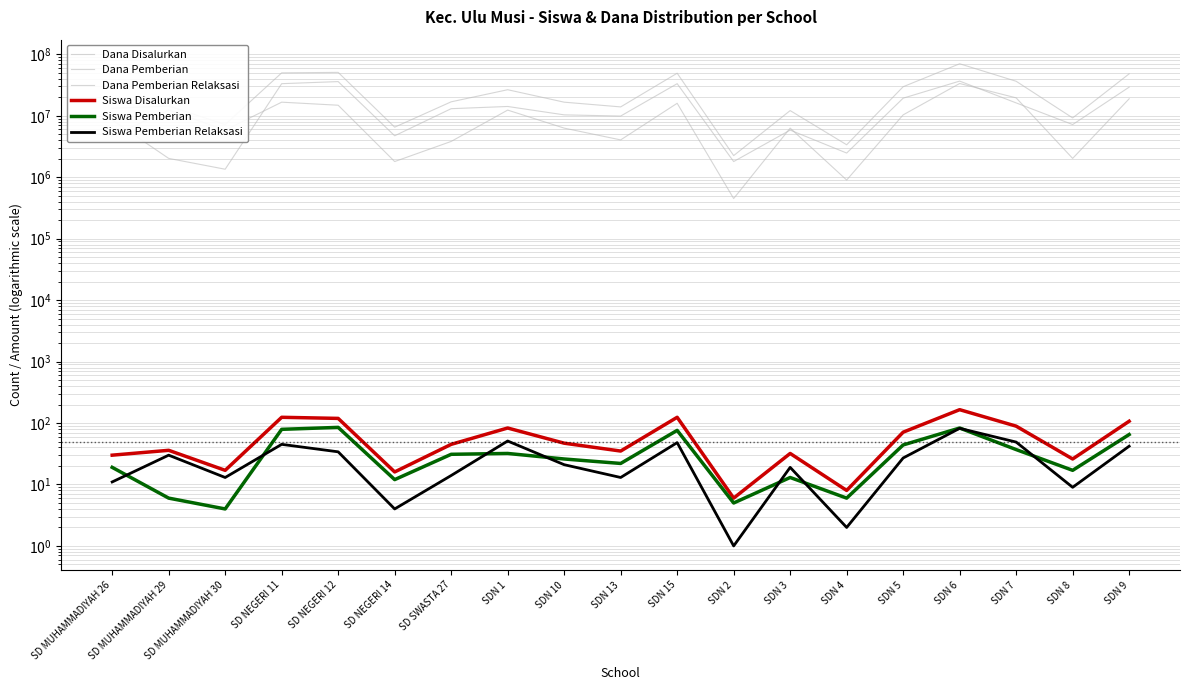

What is the label of the 5th point from the right?

SDN 5